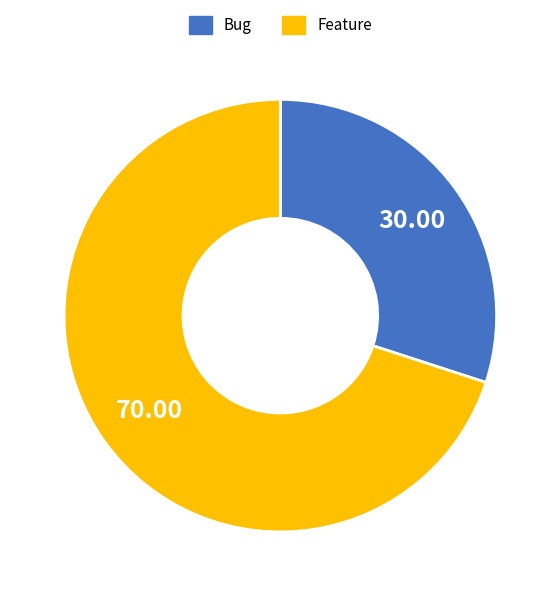

Is Bug the majority of the pie?

No